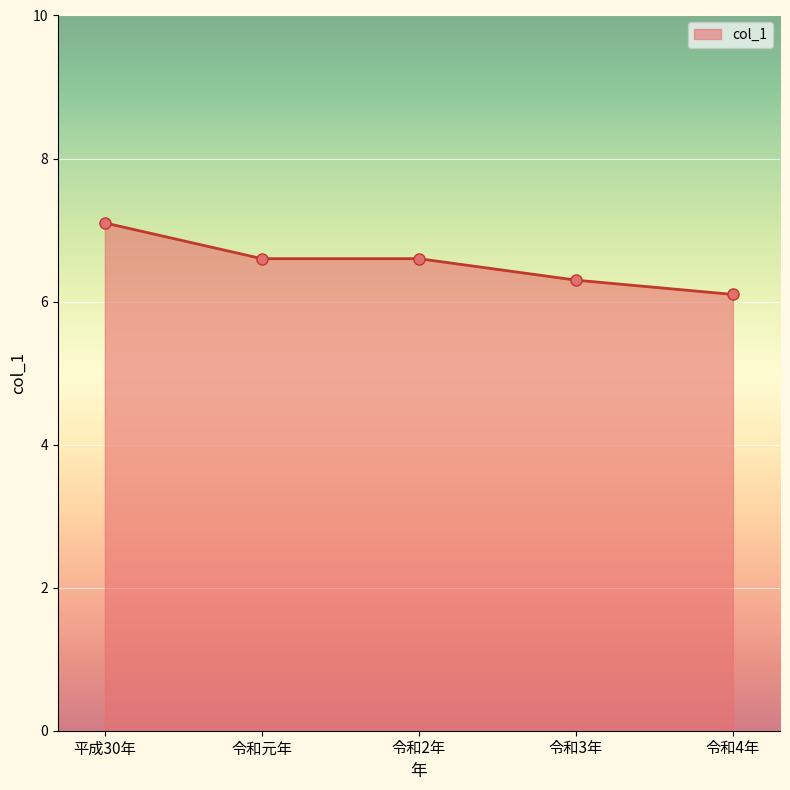

Reading left to right, list all the values displayed in this chart.

7.1	6.6	6.6	6.3	6.1